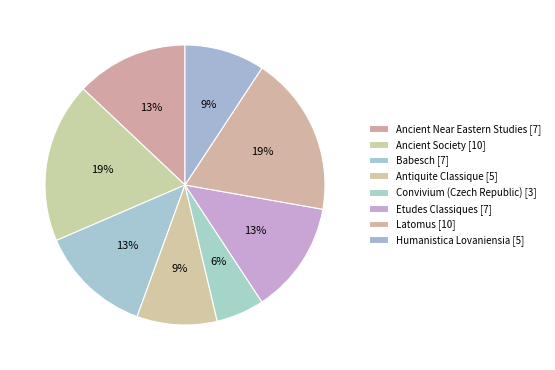

To the nearest percent, what is the average slice percentage?

12%